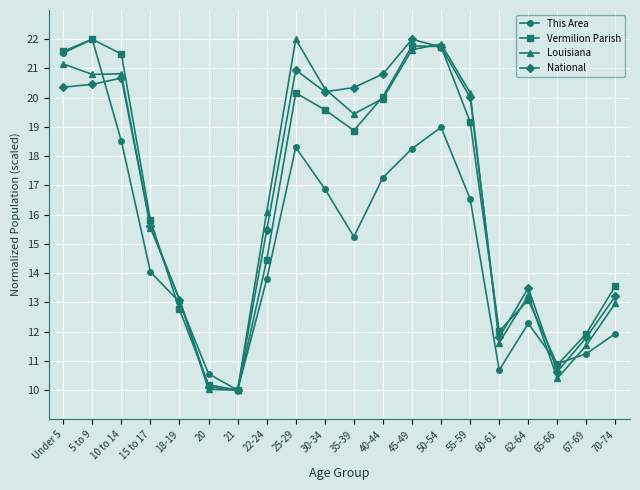

What is the minimum value shown in the chart?

10.0